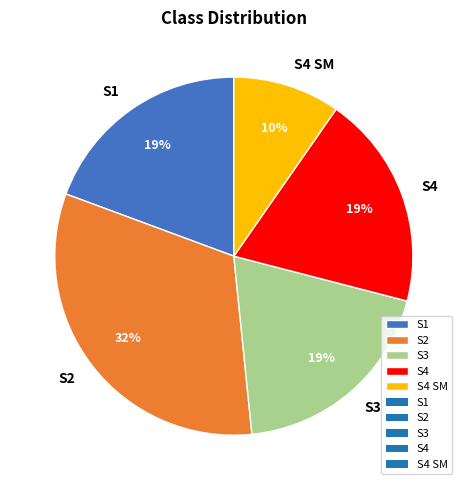

The S4 SM slice represents 10% of the pie. True or false?

True